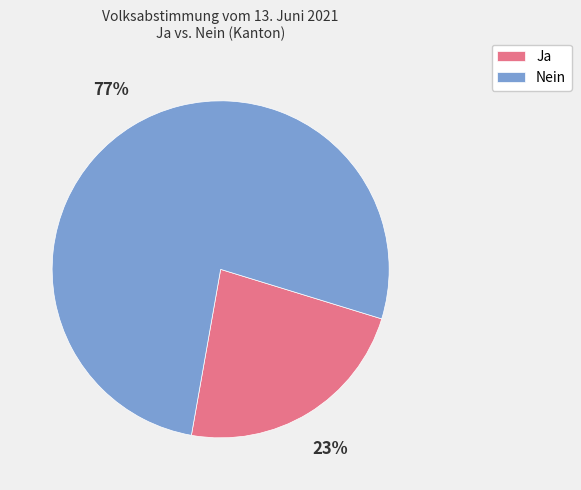

Which has a higher value, Ja or Nein?

Nein